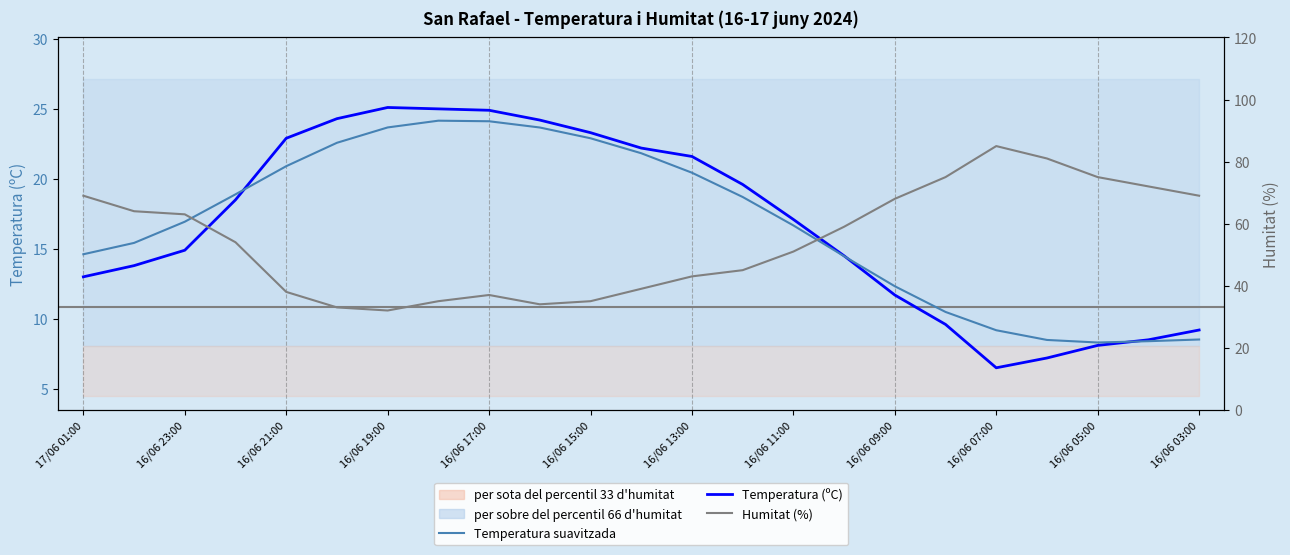

What is the difference between the Temperatura suavitzada values at 16/06 05:00 and 16/06 03:00?

0.2